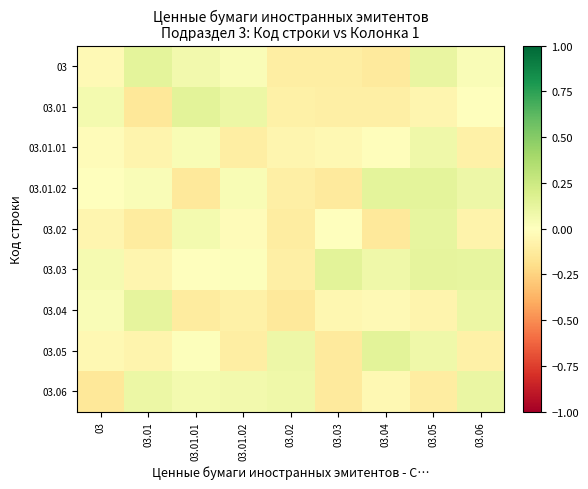

How many series are shown in this chart?

9